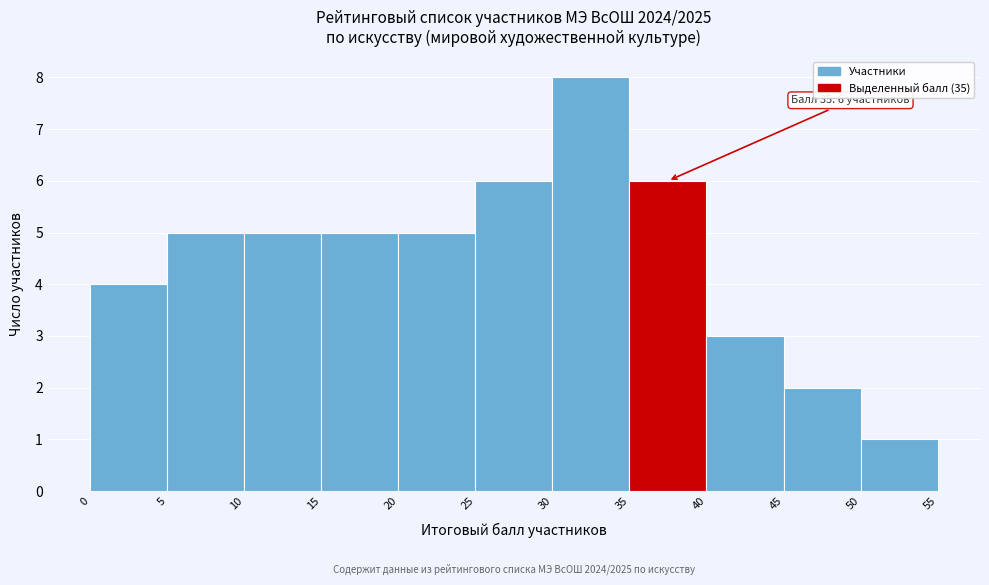

Which range on the x-axis has the tallest bar?

30 to 35